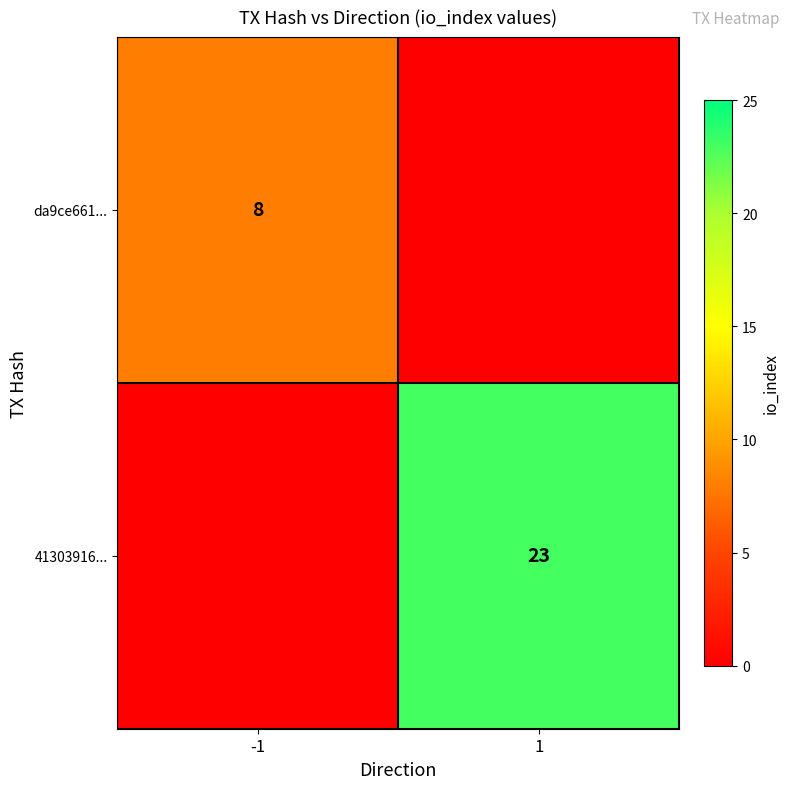

True or false: 41303916... has a value of 13 at 1.

False